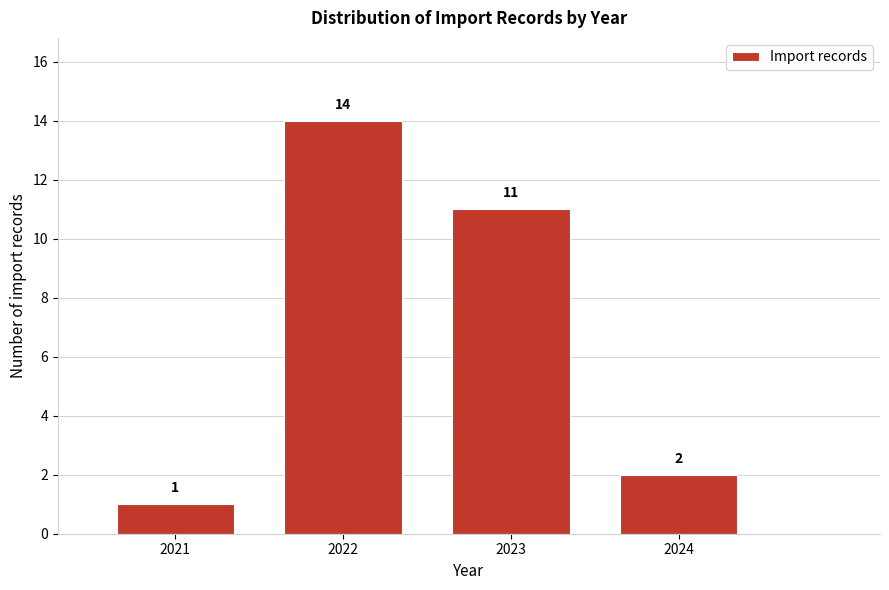

Over which range of the x-axis is the bar tallest?

2021.5 to 2022.5